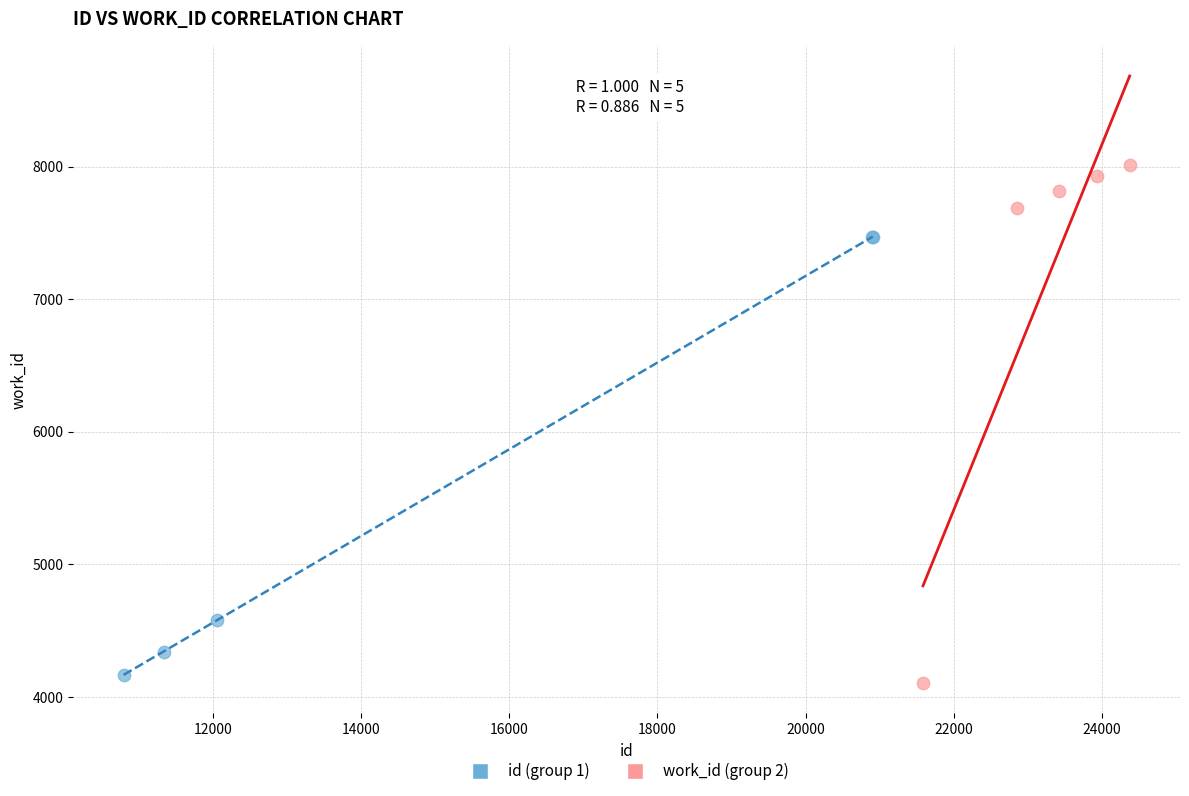

Which series contains the highest Y value?

work_id (group 2)